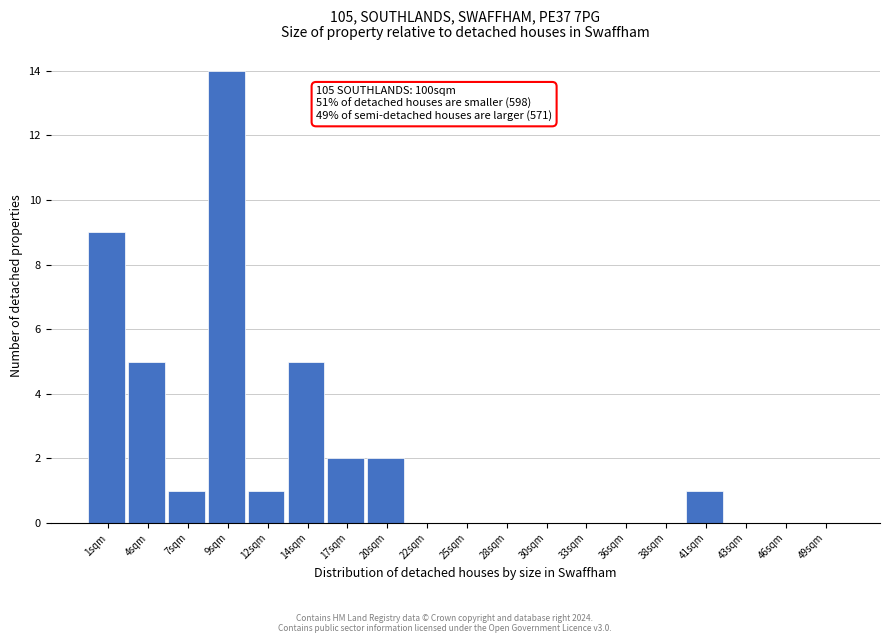

Over which range of the x-axis is the bar tallest?

8.0 to 10.5